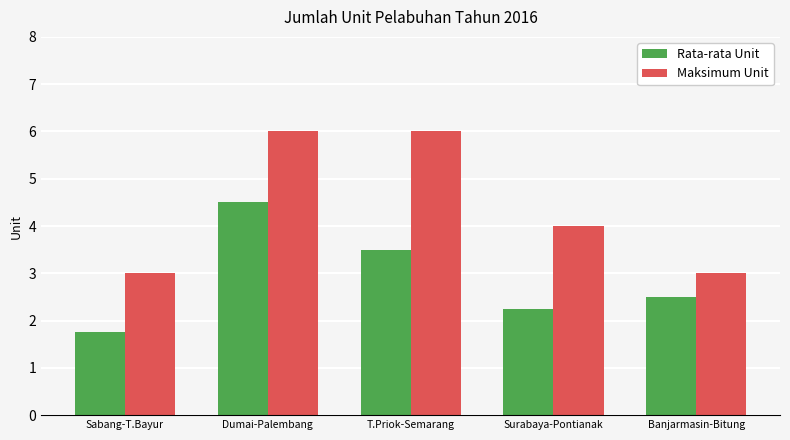

The Maksimum Unit series shows 4.1 at Dumai-Palembang. True or false?

False